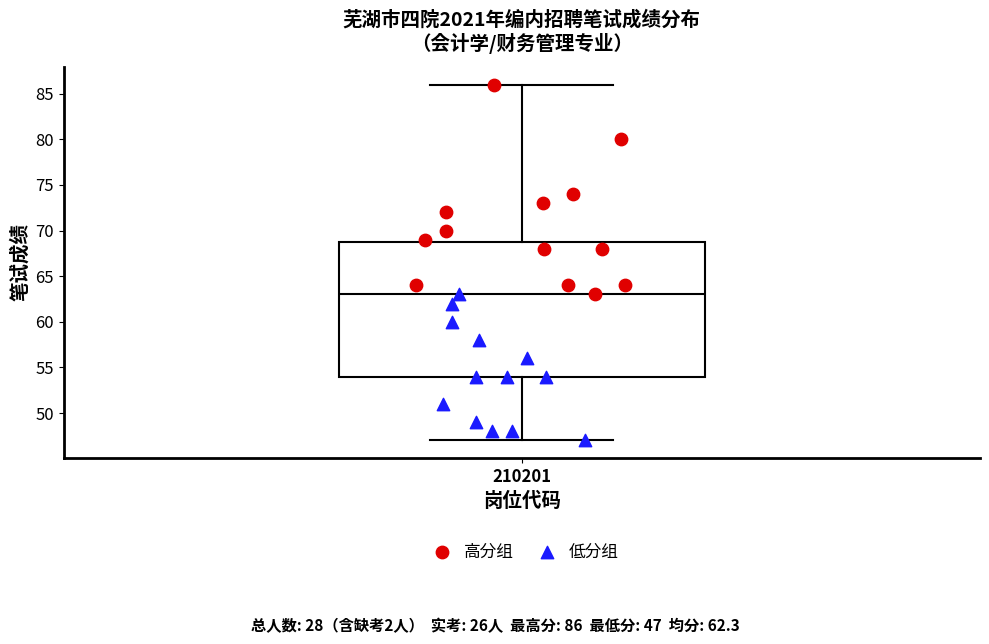

Read this box plot against the y-axis: the position of the median line, the range covered by the box, and the ends of both whiskers. The values are not printed on the chart, so give them approximately, as read against the axis.

median 63, box 54 to 69, whiskers 47 to 86